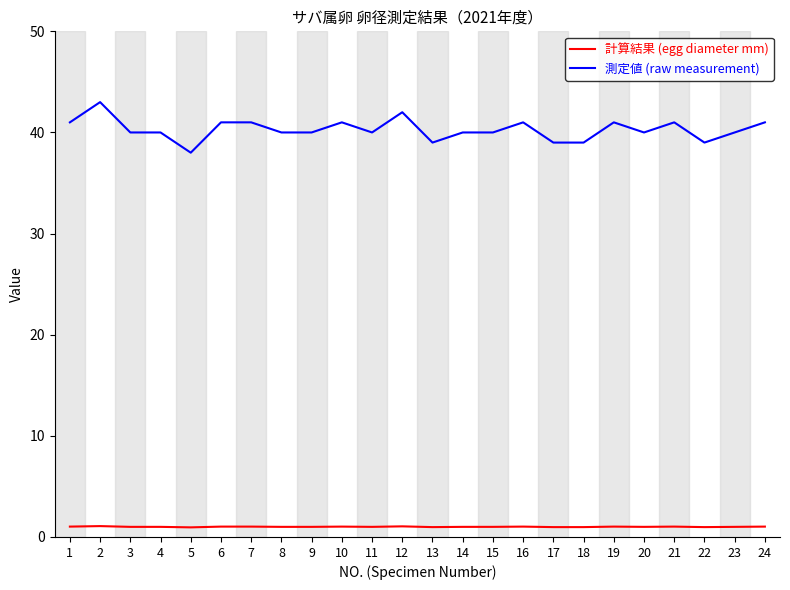

How many lines are shown in the chart?

2